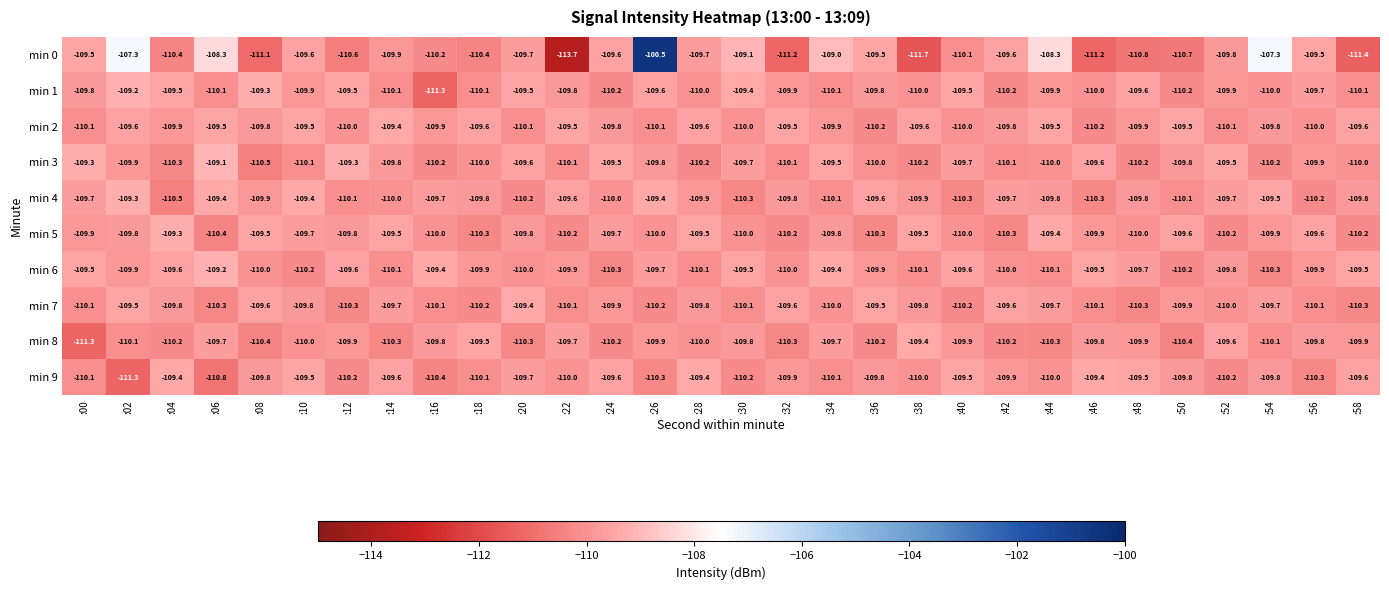

At which category does the chart reach its peak across all series?

:26